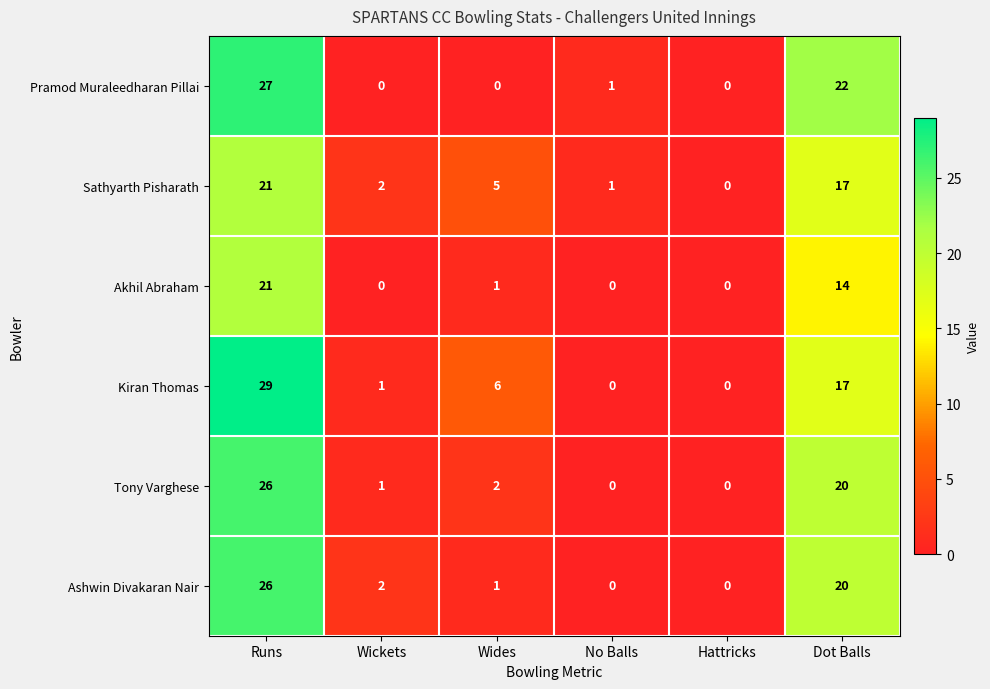

The value of Tony Varghese at No Balls is -16. True or false?

False